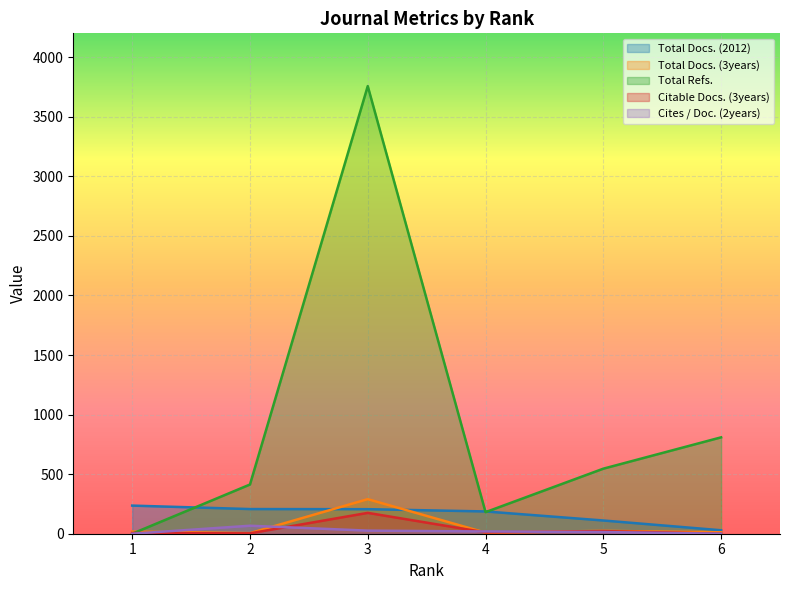

Rank the series at 2 from lowest to highest value.

Citable Docs. (3years), Total Docs. (3years), Cites / Doc. (2years), Total Docs. (2012), Total Refs.